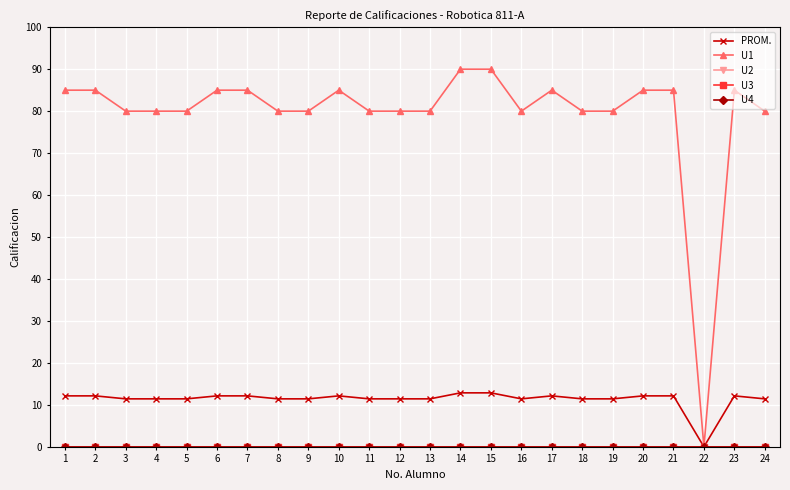

At which category is the sum across all series the highest?

14